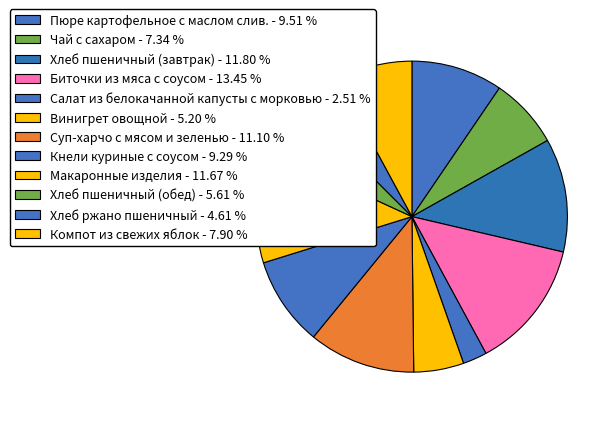

Count the number of slices in the pie.

12